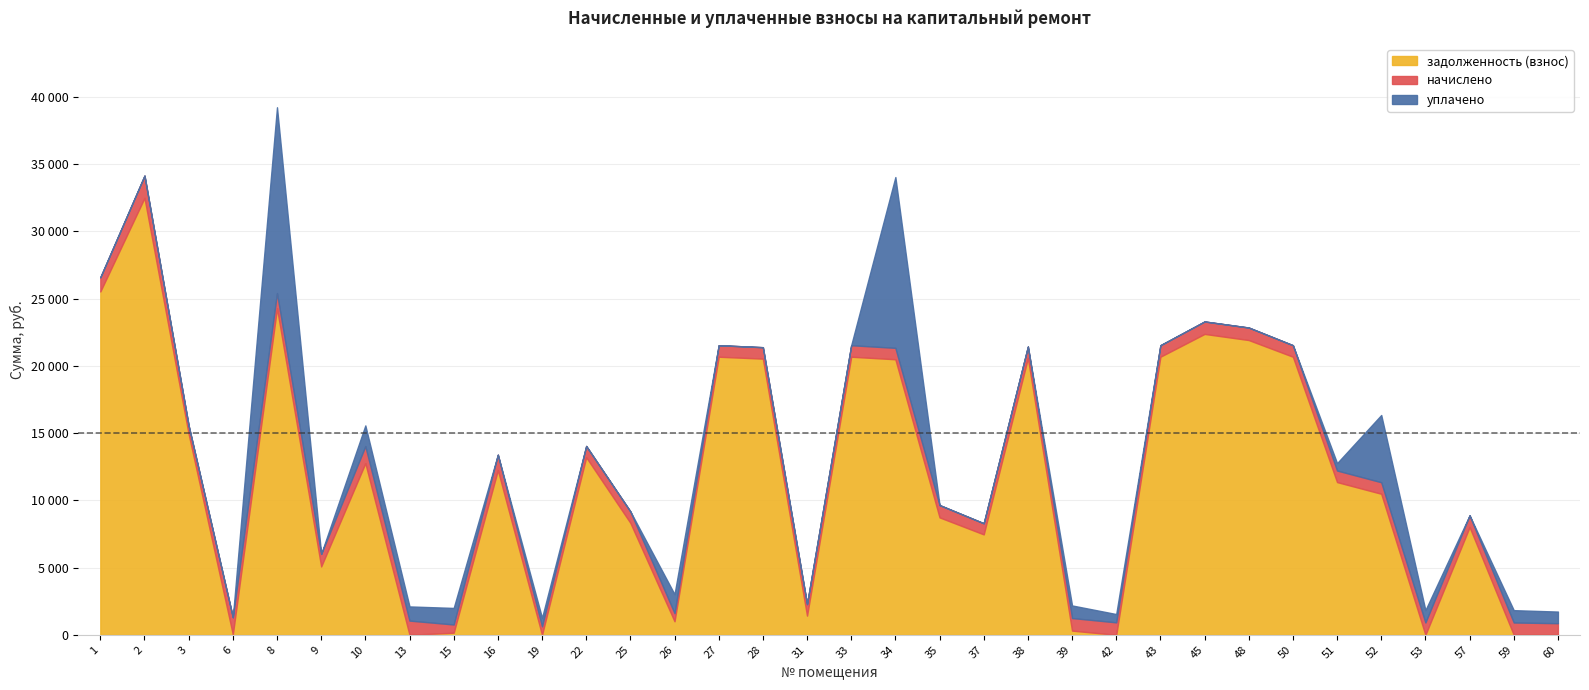

Where do задолженность (взнос) and начислено first cross each other?

3 and 6